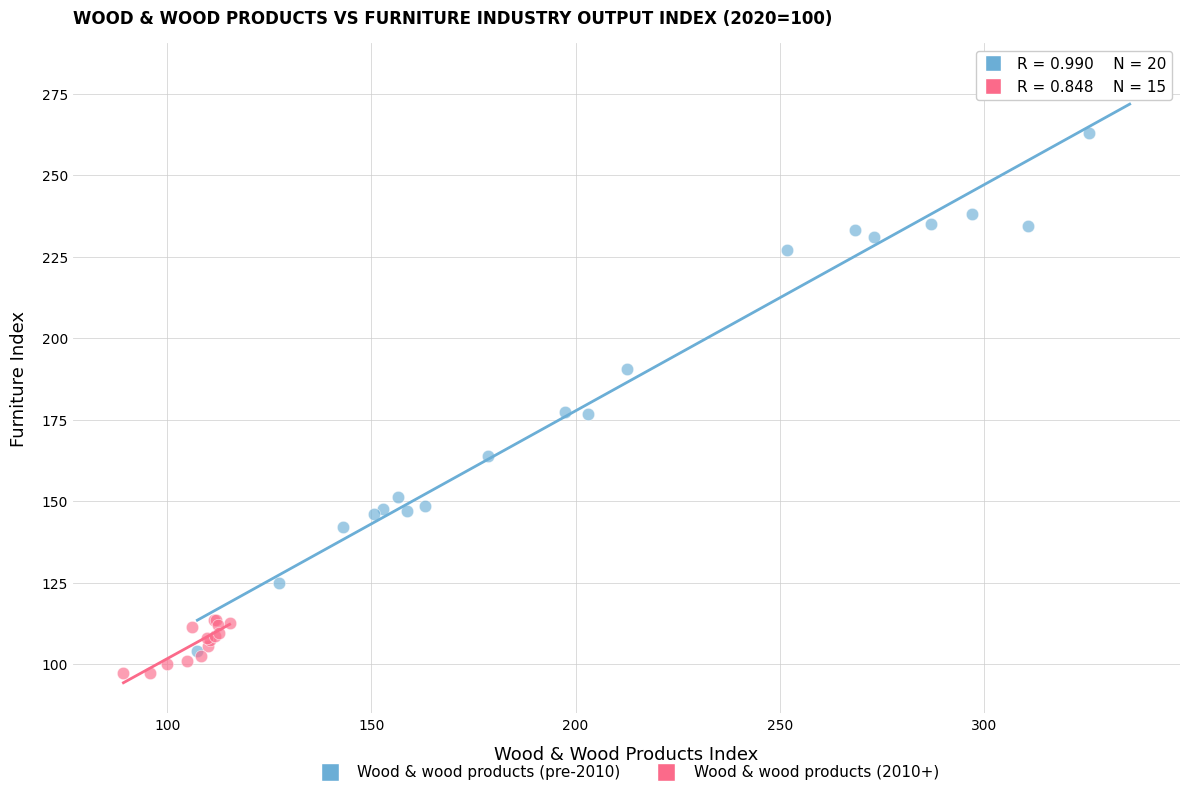

Which series contains the highest Y value?

Wood & wood products (pre-2010)